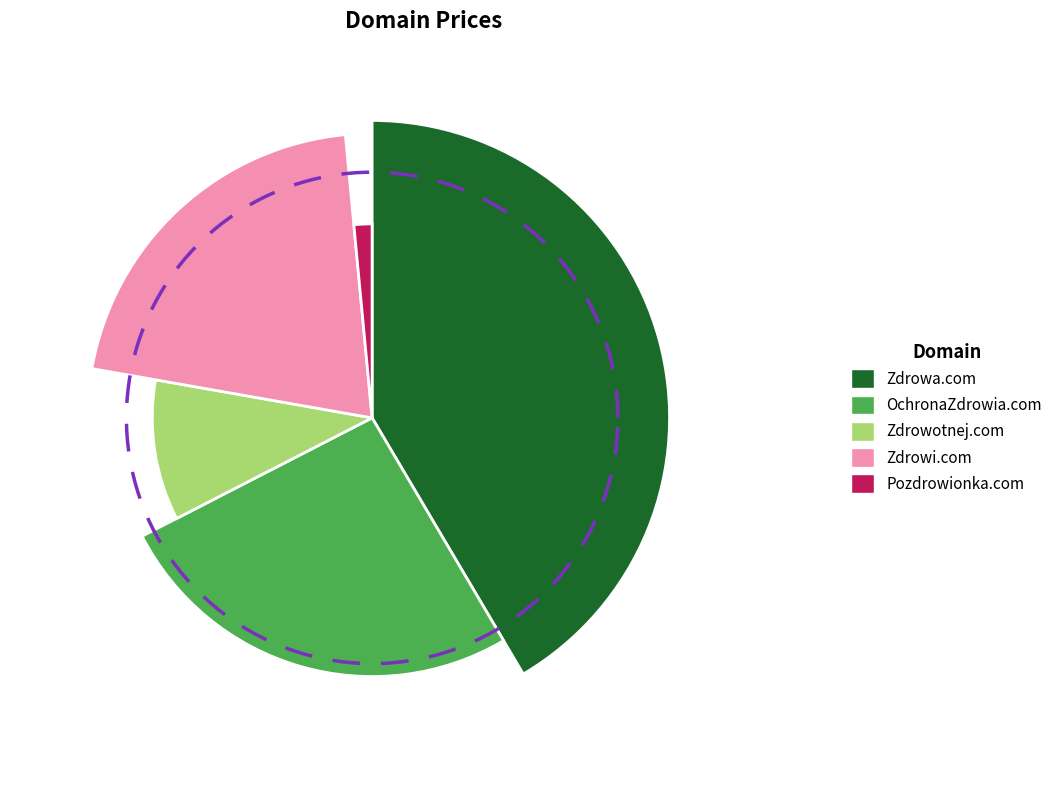

To the nearest percent, what is the difference between the Zdrowa.com and Pozdrowionka.com slice percentages?

40%